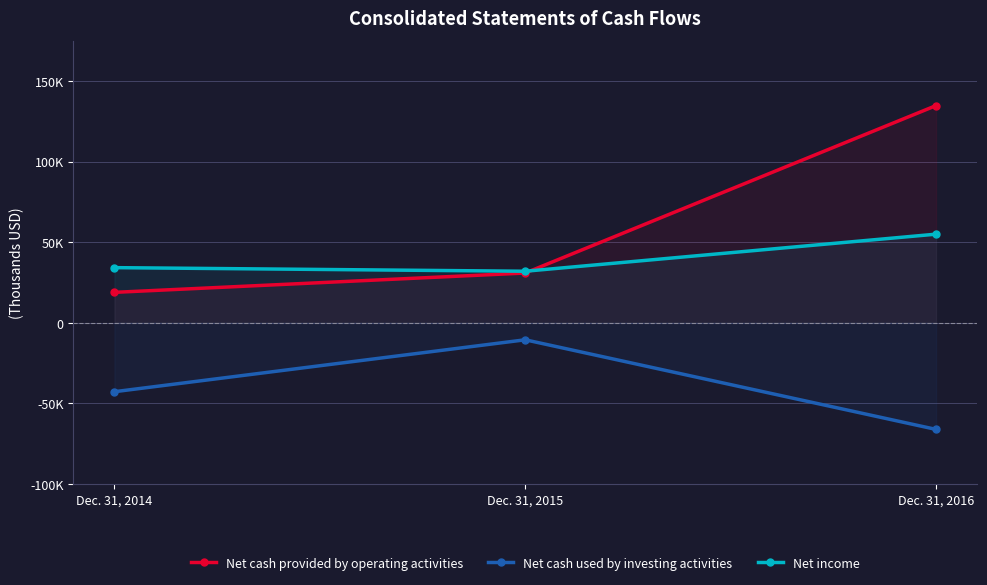

True or false: Net cash provided by operating activities has a value of 134806 at Dec. 31, 2016.

True